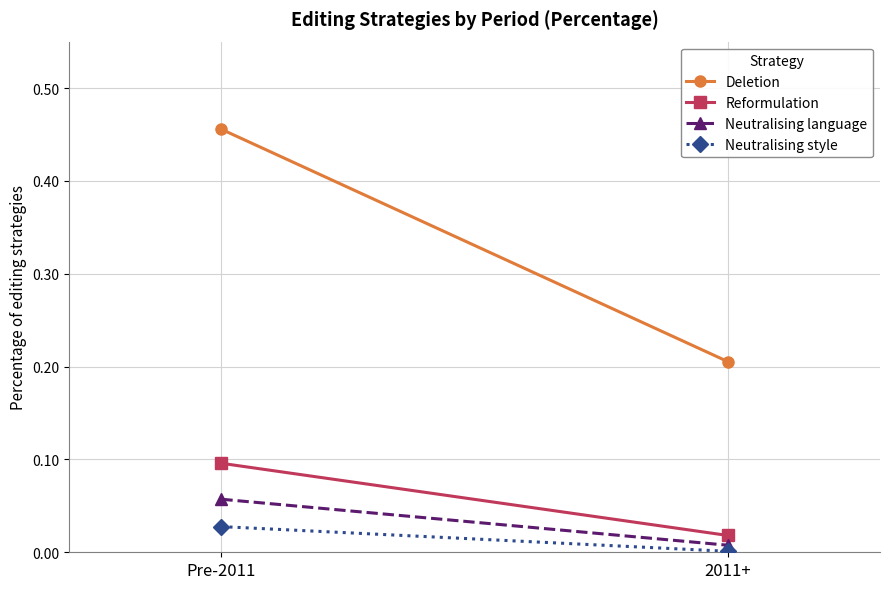

How many lines are shown in the chart?

4